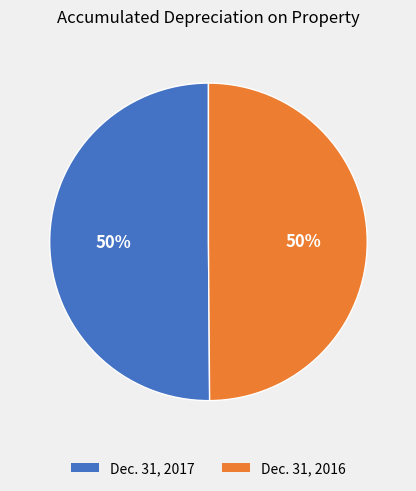

Approximately how many times larger is the value at Dec. 31, 2016 compared to Dec. 31, 2017?

1.0